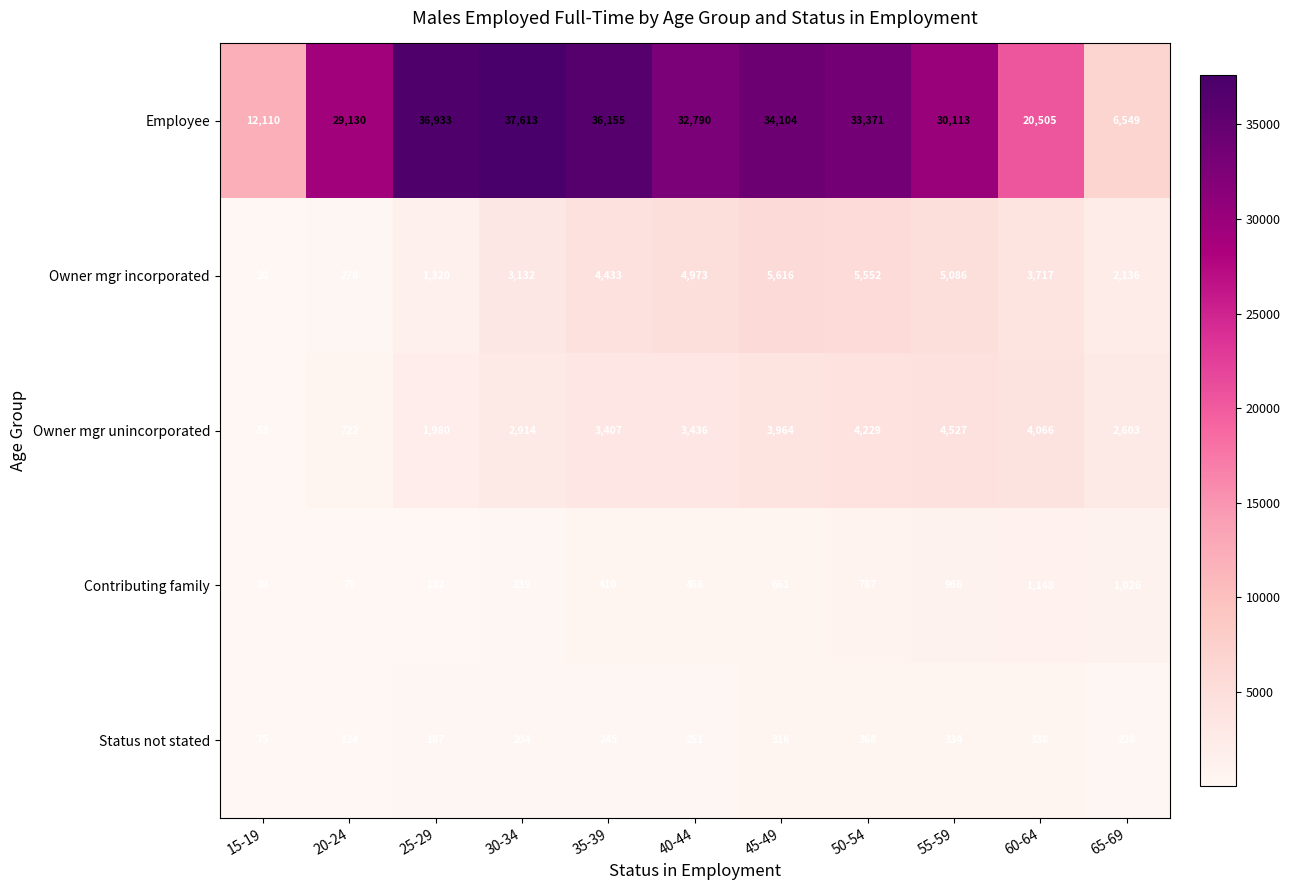

Which label corresponds to the largest value in the chart?

30-34